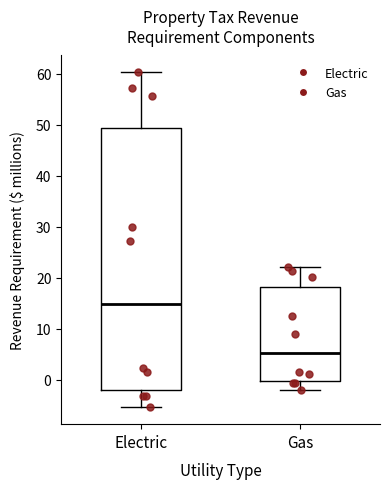

Where does the lower whisker of the box for Gas end on the y-axis? The values are not printed on the chart, so give them approximately, as read against the axis.

-2